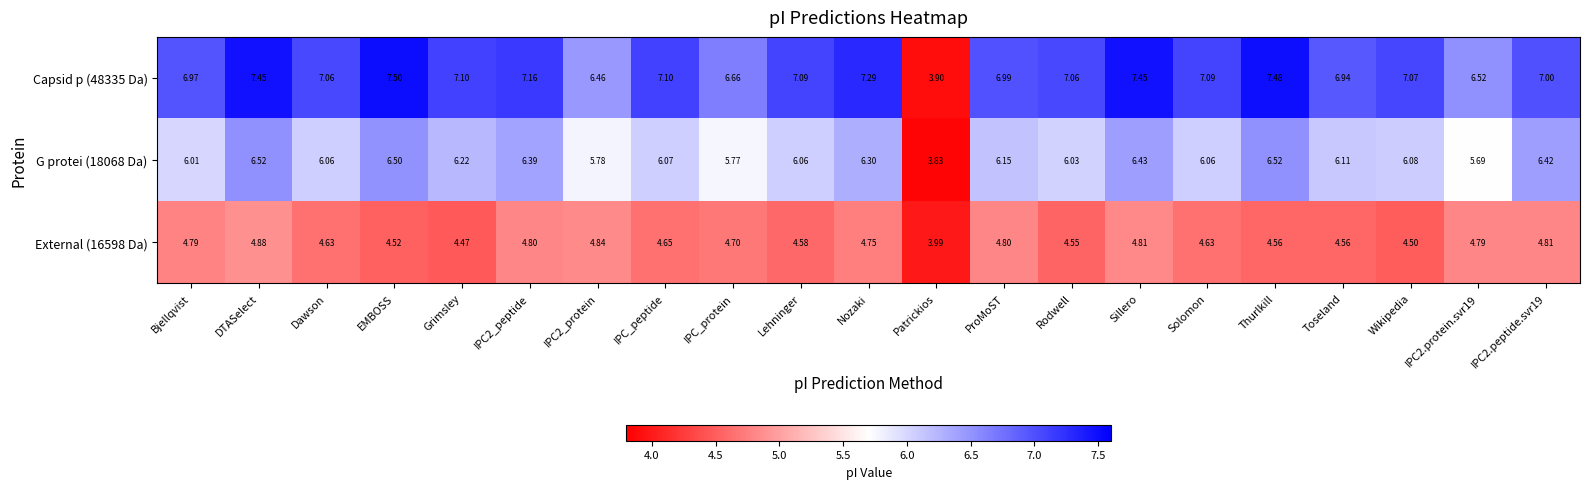

Which category has the highest value in the External (16598 Da) series?

DTASelect